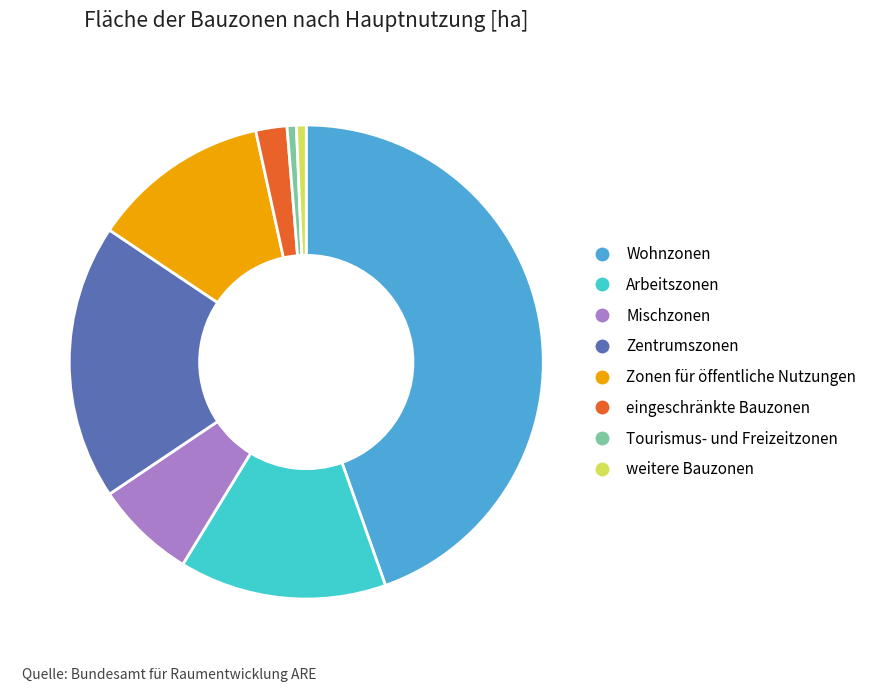

What is the largest slice in the pie chart?

Wohnzonen